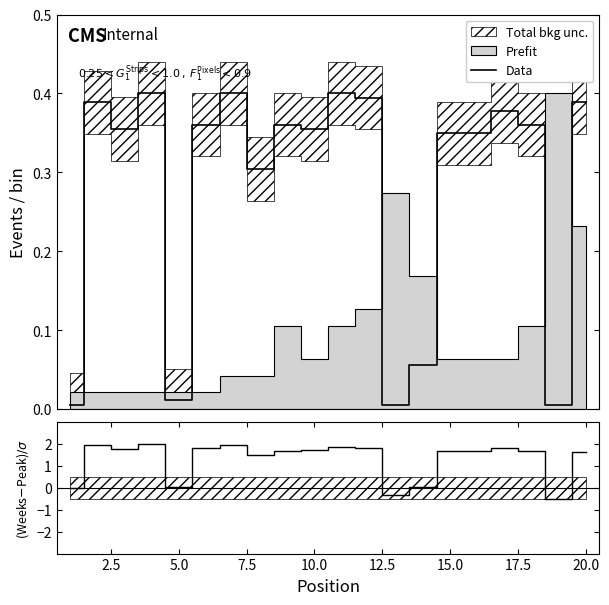

In Data, how many points are higher than both neighbors (excluding endpoints)?

6